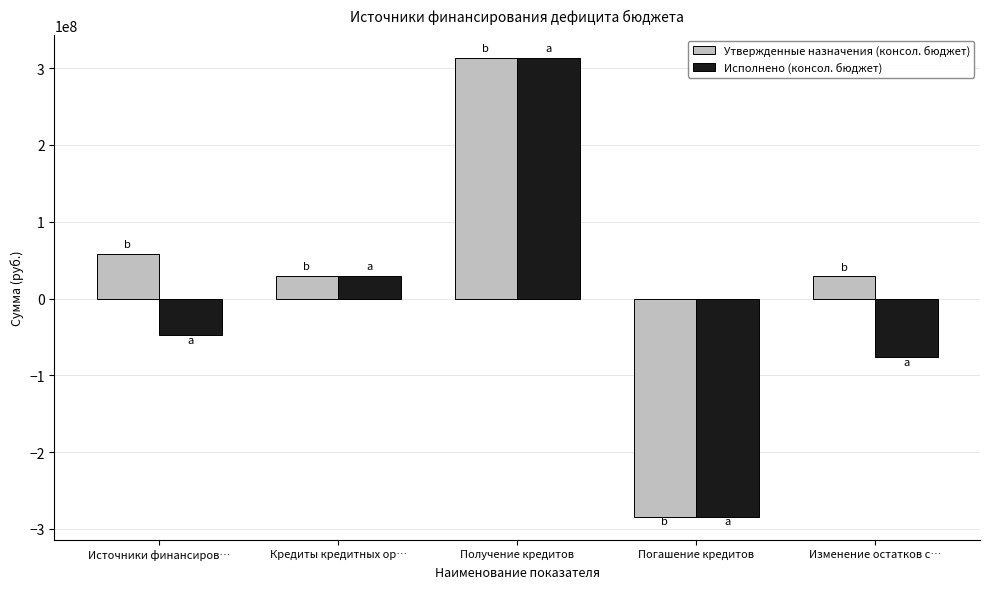

How many groups of bars are there?

5